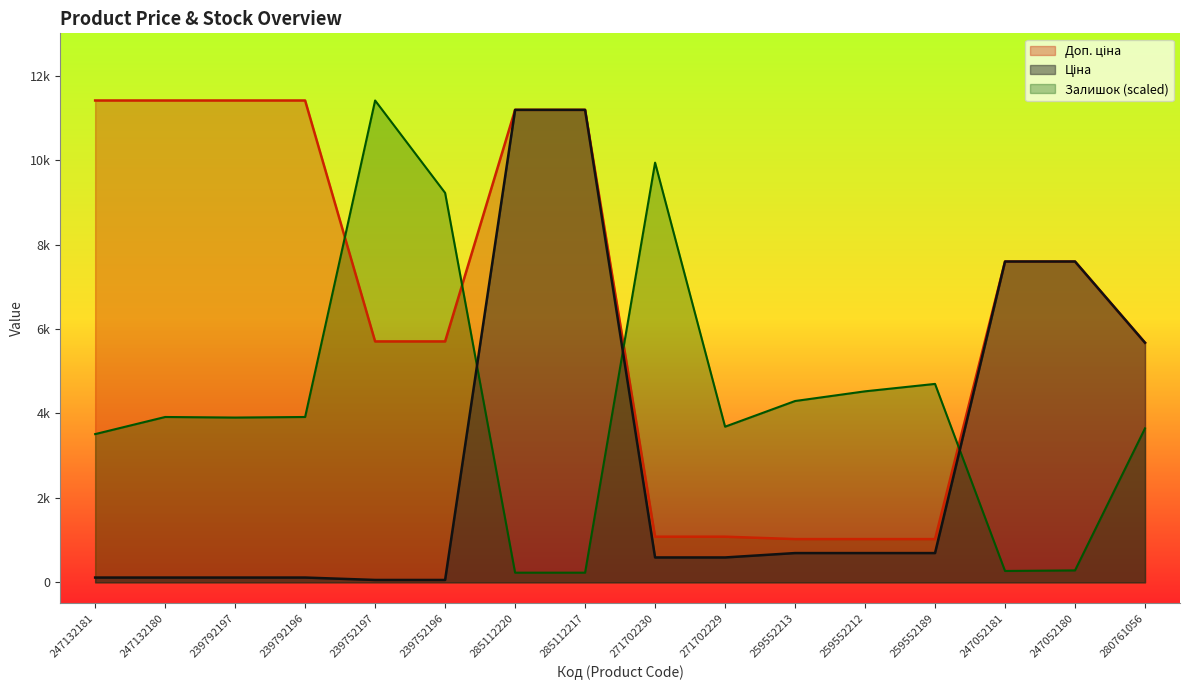

How many lines are shown in the chart?

3